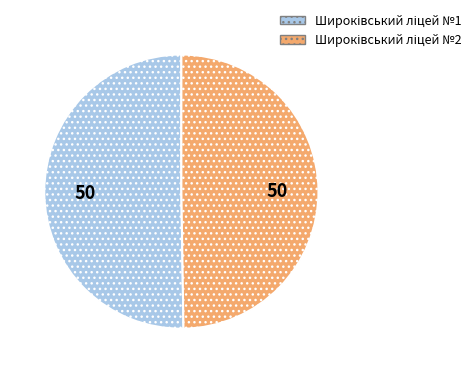

How many segments does this pie chart have?

2